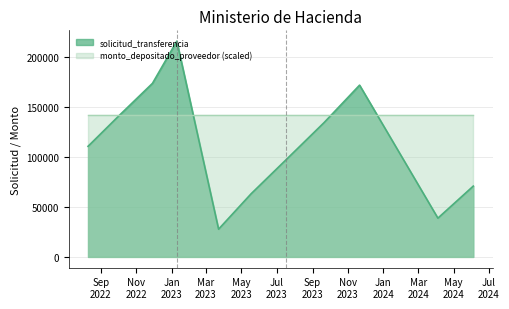

Does the chart have visible grid lines?

Yes